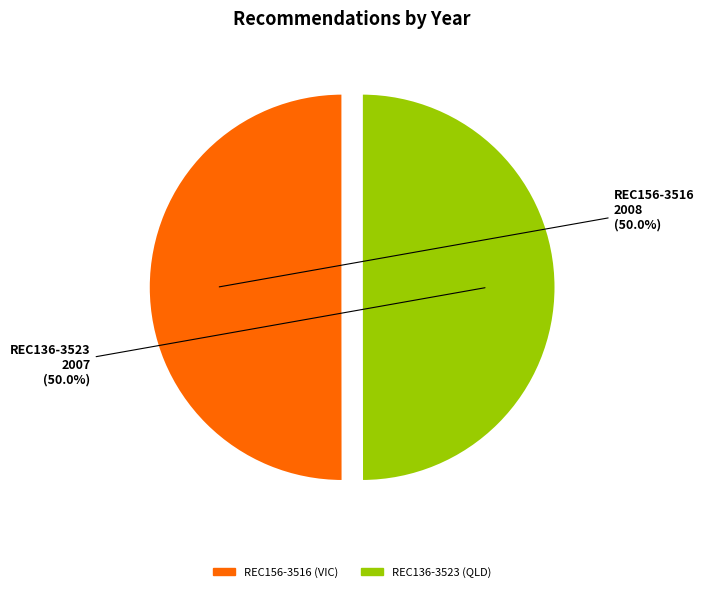

Is it true that REC156-3516 is 39% of the pie?

False